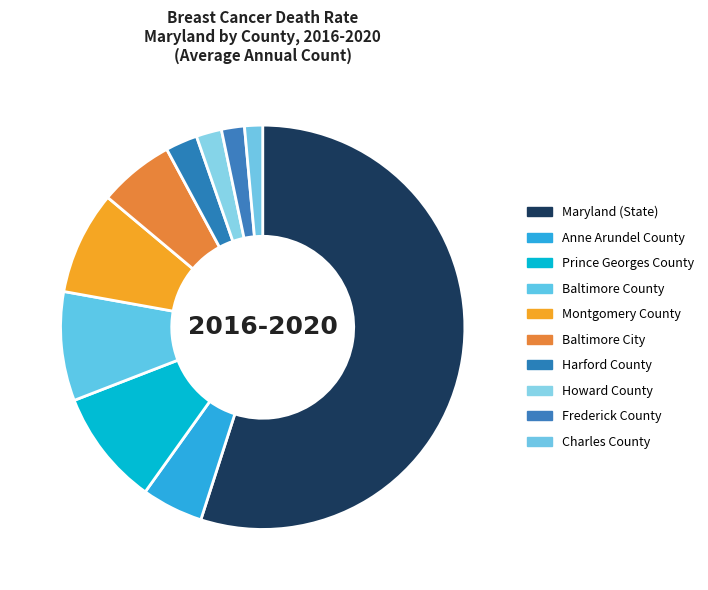

To the nearest percent, what is the difference between the Maryland (State) and Baltimore County slice percentages?

46%